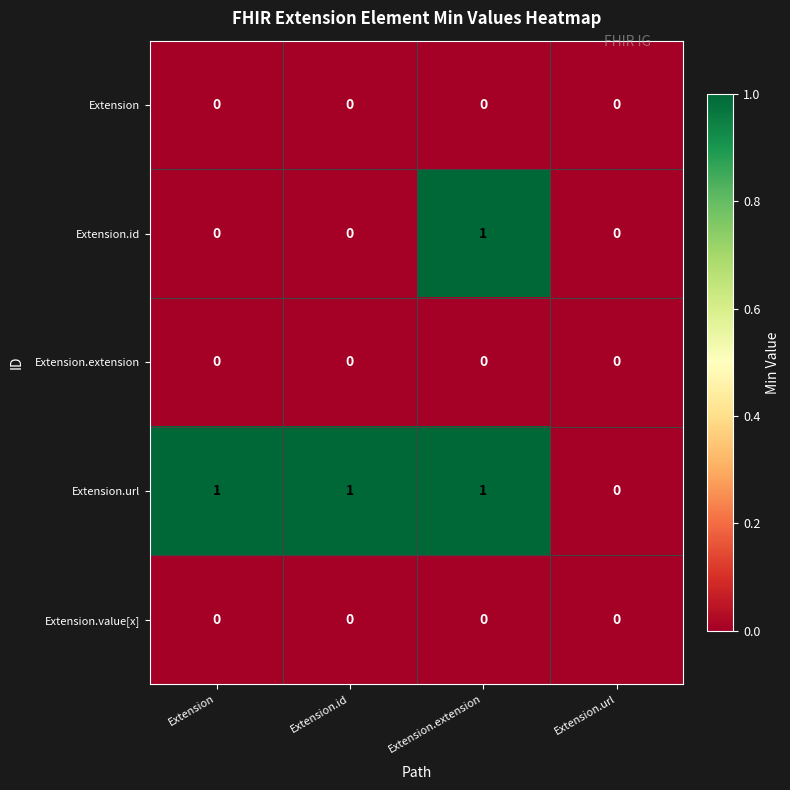

Is it true that Extension.id equals 0 at Extension.id?

True